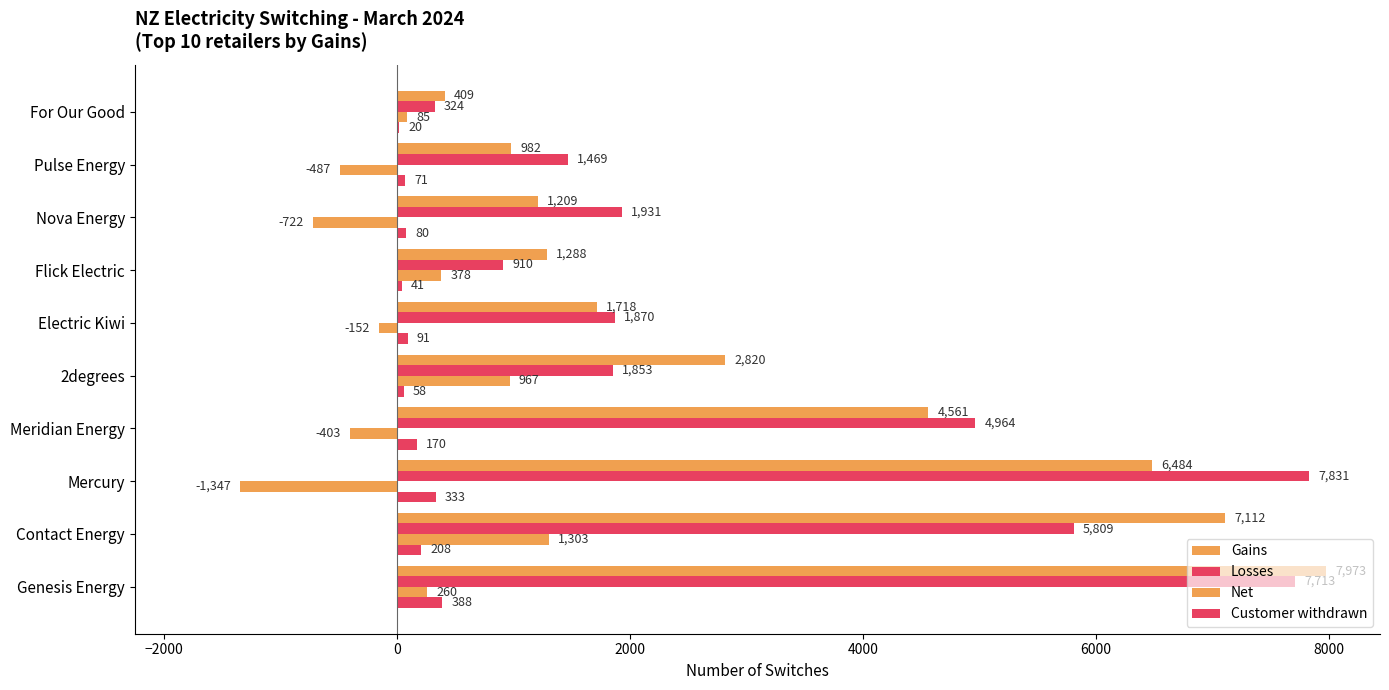

Which series has the largest total across all categories?

Losses